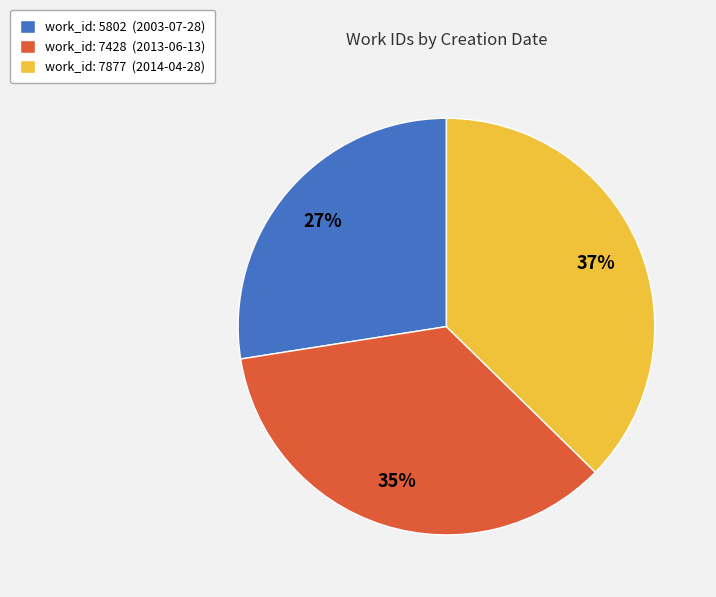

Approximately how many times larger is the value at work_id: 7877 (2014-04-28) compared to work_id: 7428 (2013-06-13)?

1.1